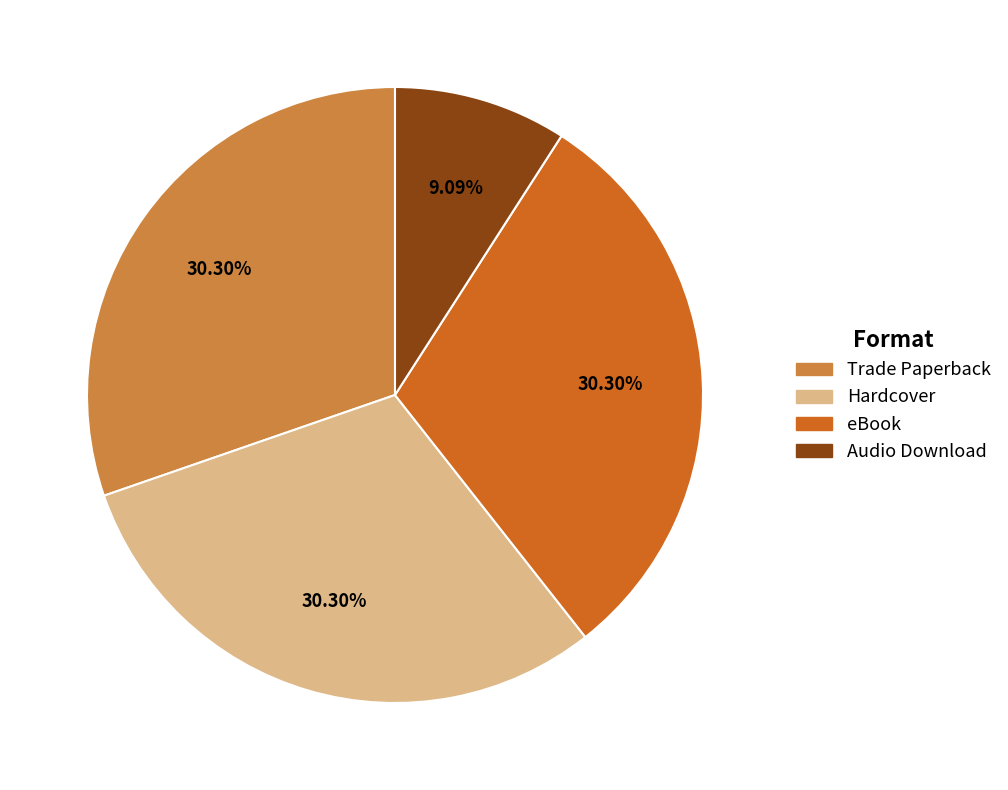

What is the smallest slice in the pie chart?

Audio Download